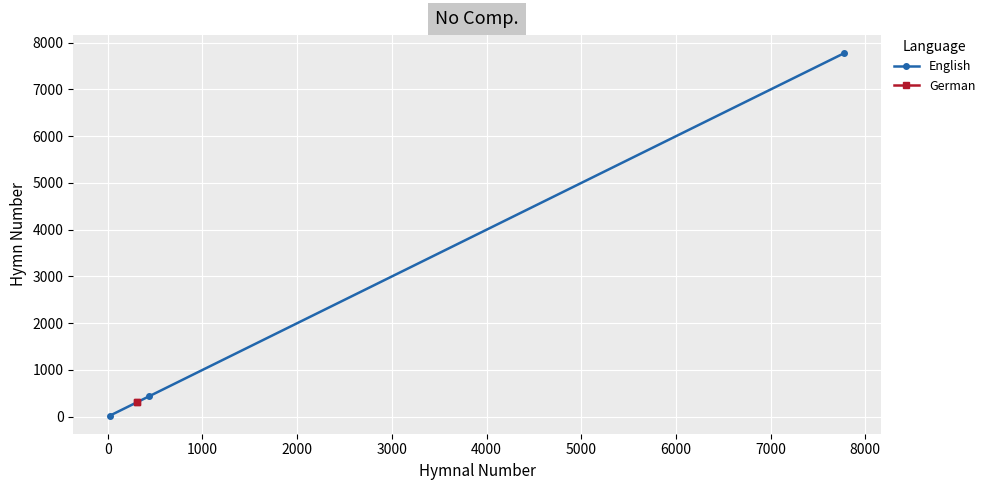

What is the maximum value for English?

7775